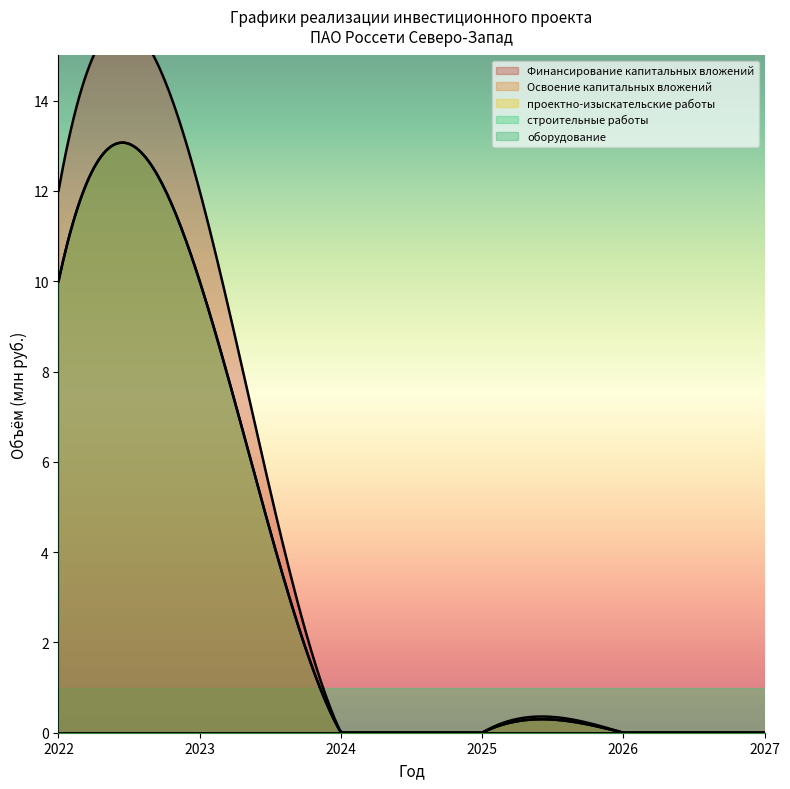

True or false: Финансирование капитальных вложений and проектно-изыскательские работы intersect in this chart.

False